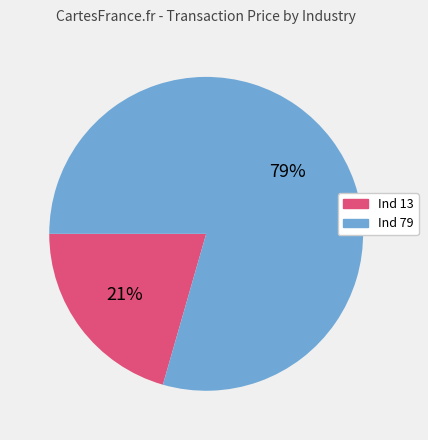

How many segments does this pie chart have?

2